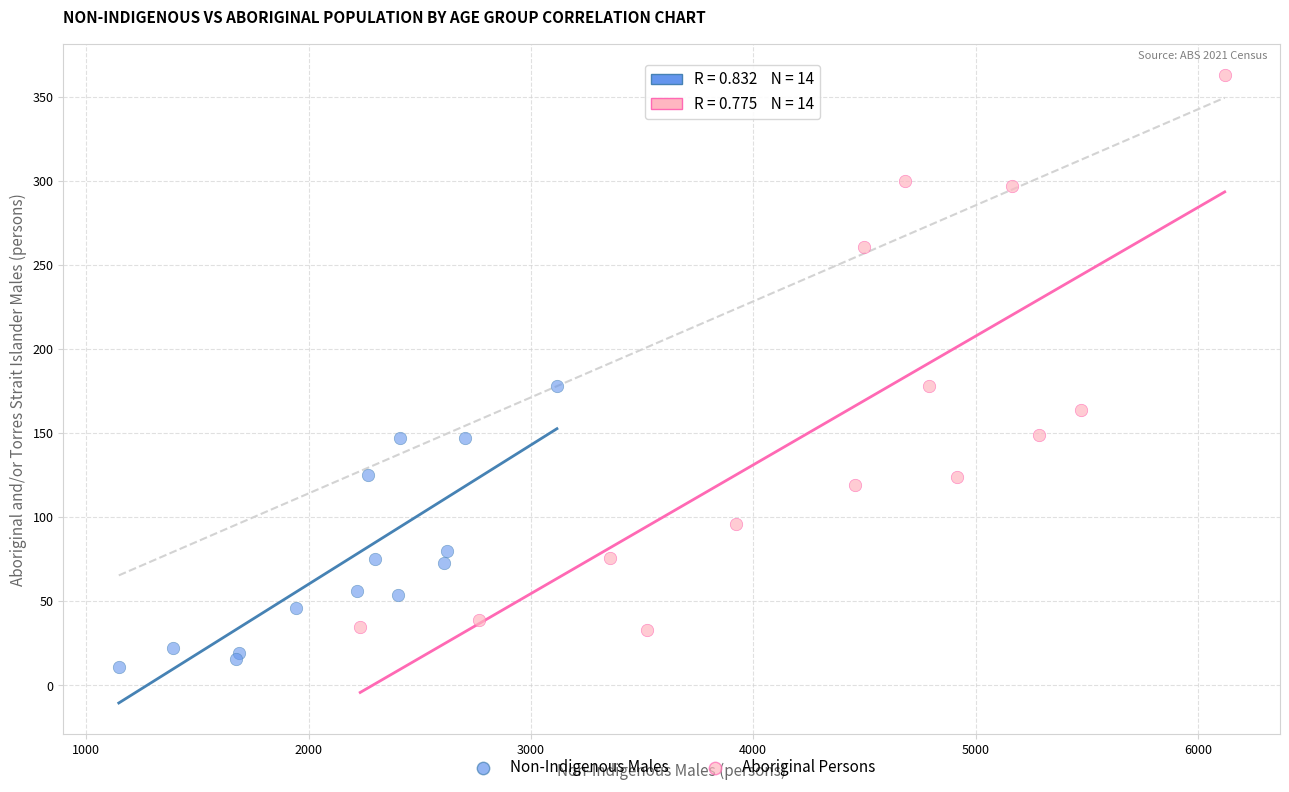

What are all the series names shown in the legend?

Non-Indigenous Males, Aboriginal Persons